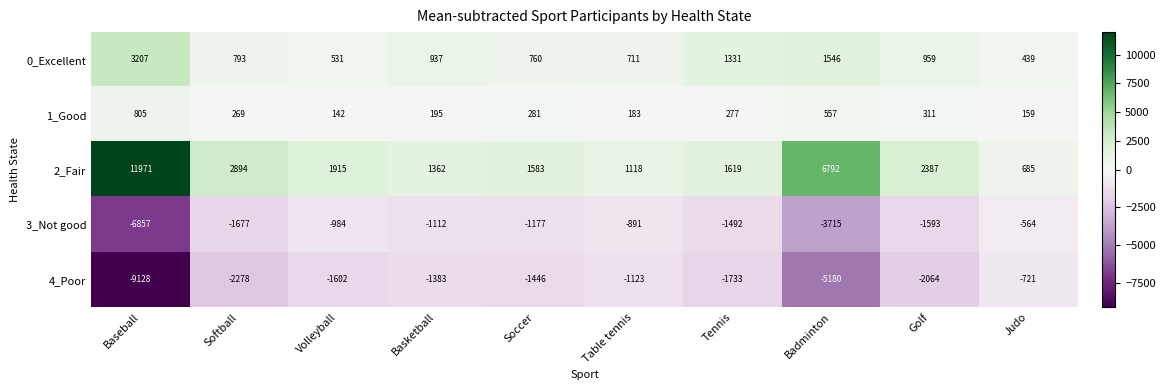

Which label corresponds to the smallest value in the chart?

Baseball